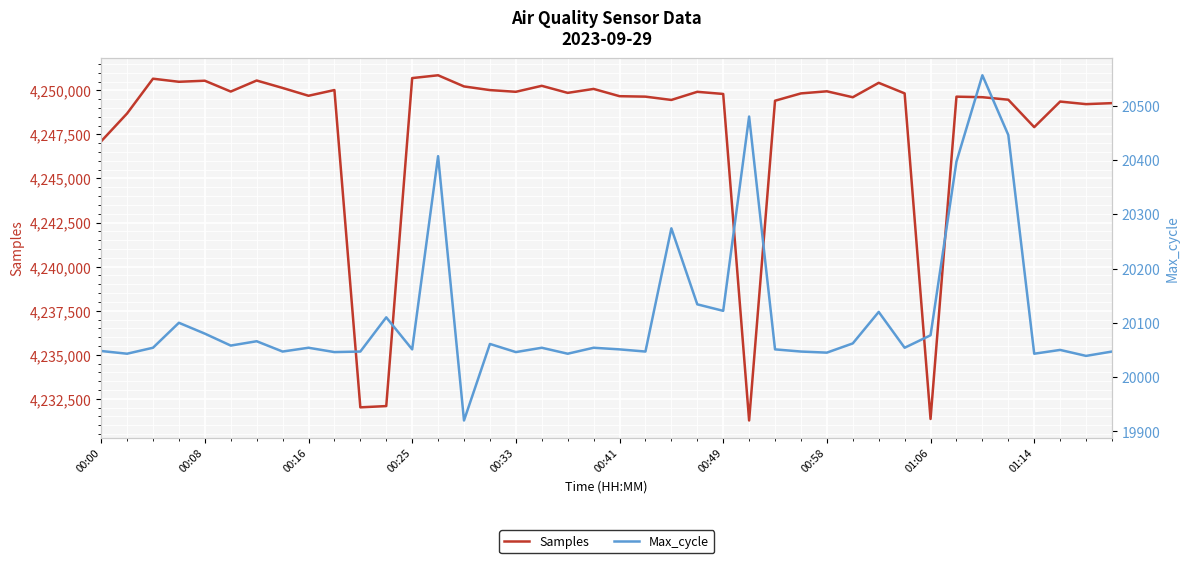

Which series changed the most between 19 and 22?

Samples